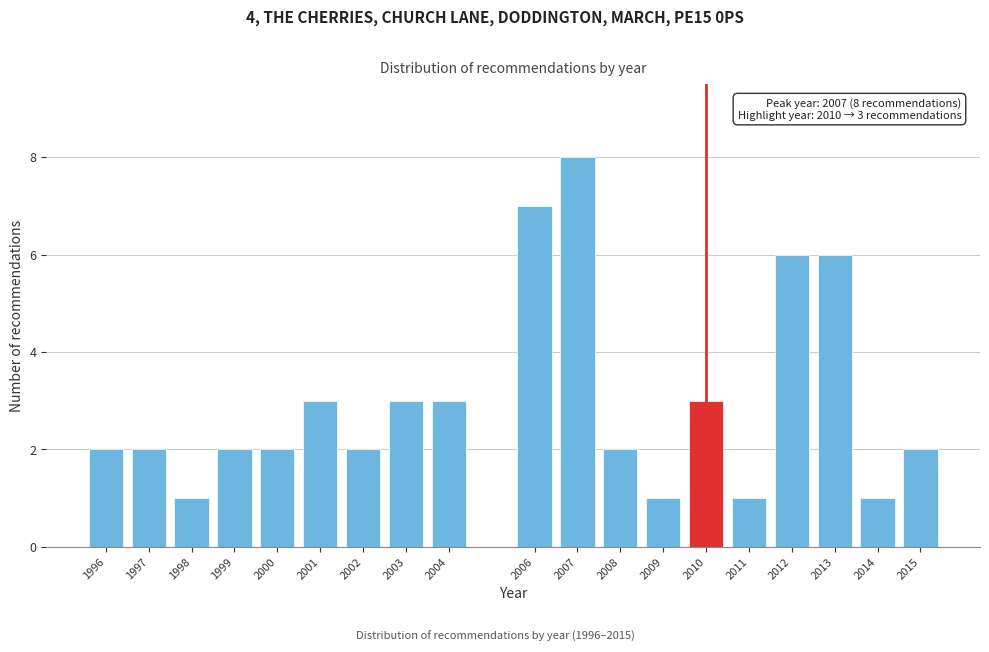

Reading right to left, transcribe all the data shown in this chart.

2015=2	2014=1	2013=6	2012=6	2011=1	2010=3	2009=1	2008=2	2007=8	2006=7	2004=3	2003=3	2002=2	2001=3	2000=2	1999=2	1998=1	1997=2	1996=2